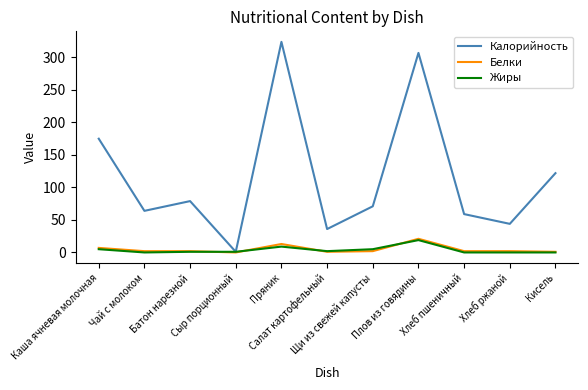

What is the greatest value displayed?

324